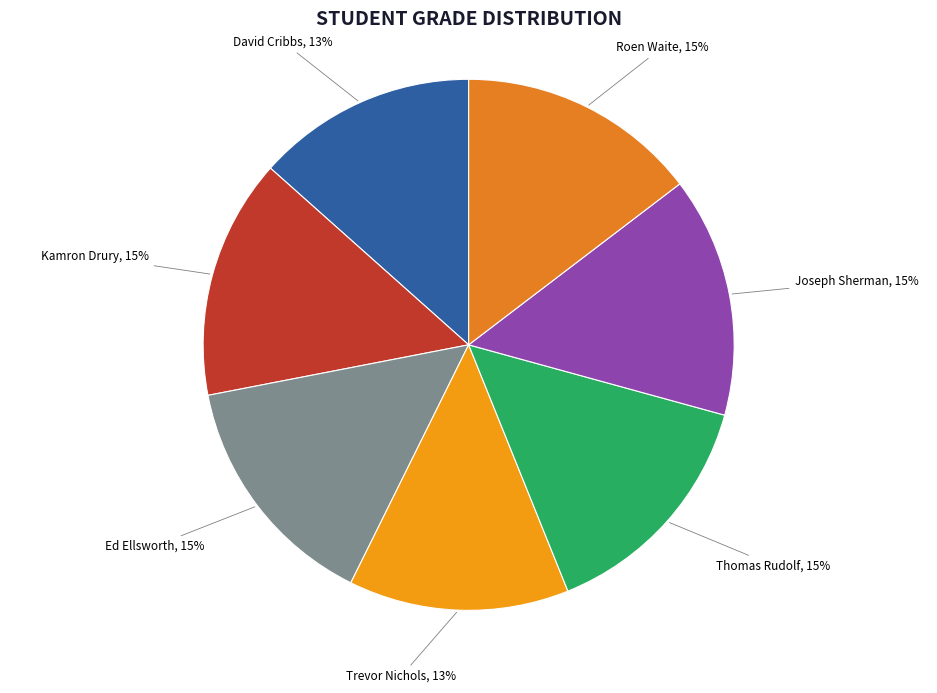

Does David Cribbs account for over 50% of the chart?

No